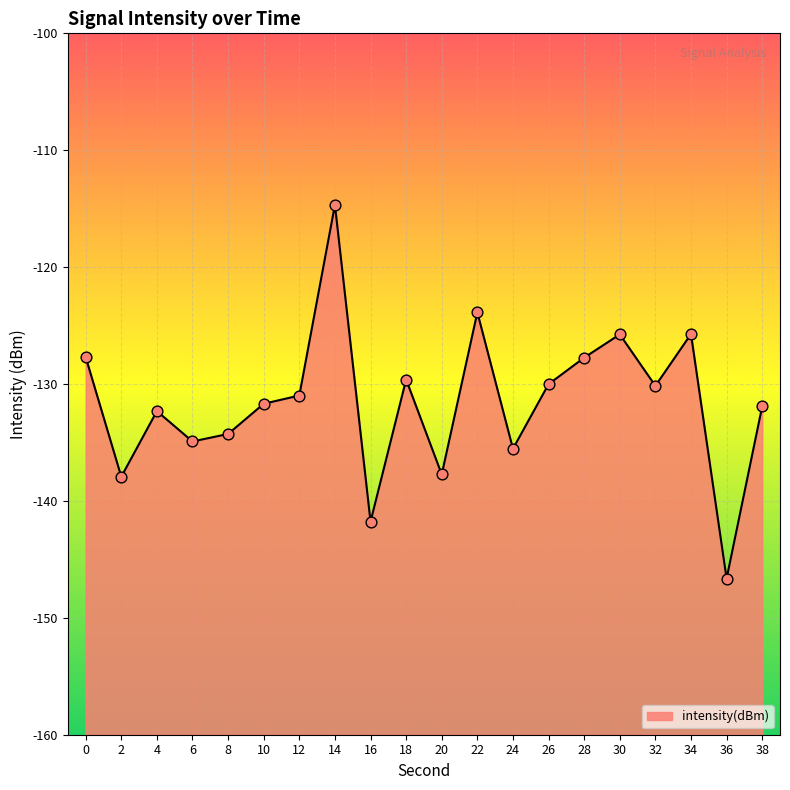

What is the change in value from 2 to 26?

+7.9